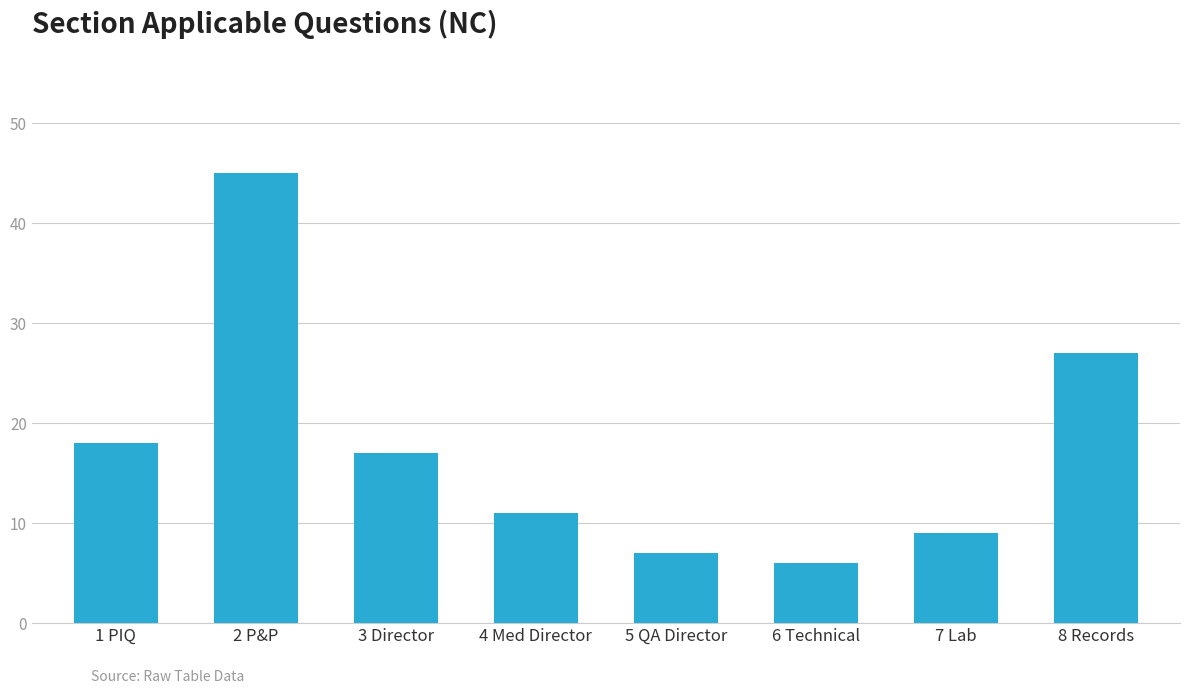

Reading right to left, what are all the values shown in this chart?

27	9	6	7	11	17	45	18